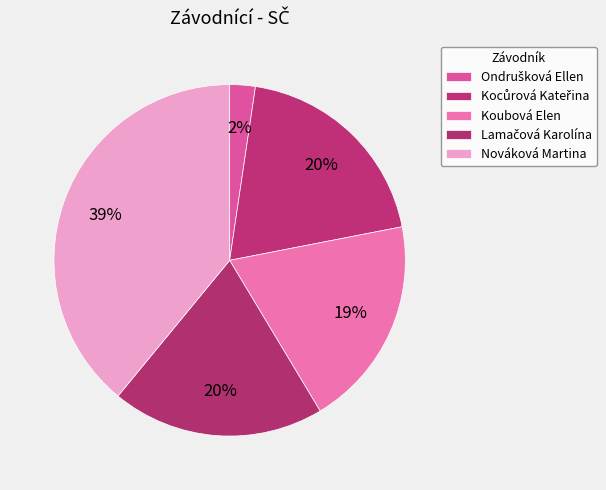

Count the number of slices in the pie.

5